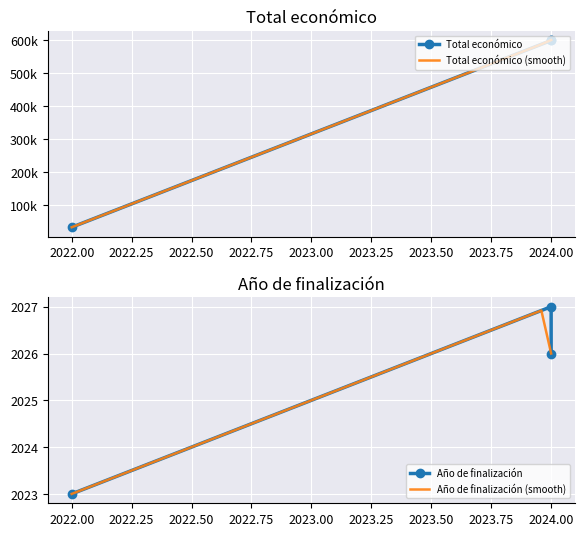

Reading left to right, transcribe all the data shown in this chart.

Año de finalización: 2023	2027	2026
Total económico: 32242	598609	599992